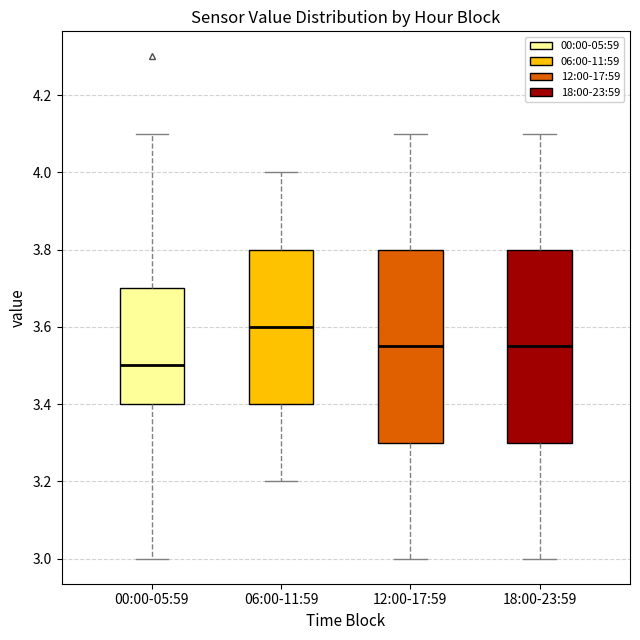

Where is the lower edge of the box for 12:00-17:59 on the y-axis? The values are not printed on the chart, so give them approximately, as read against the axis.

3.30